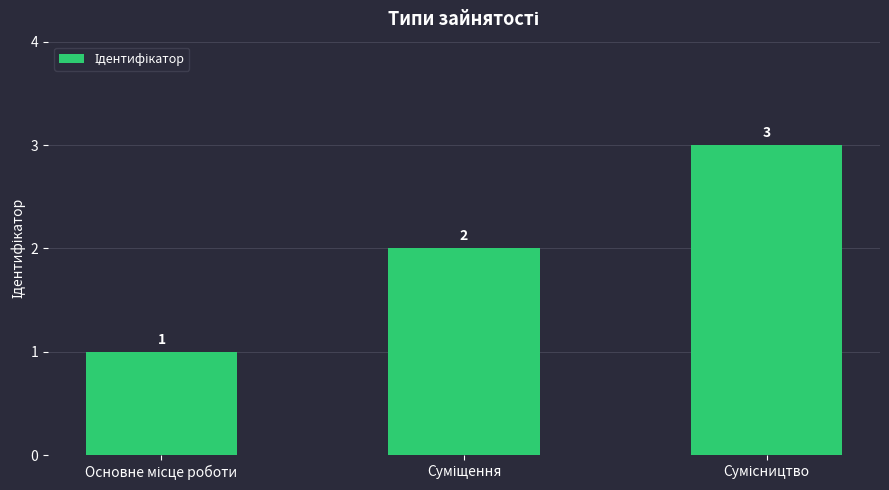

Count the values in the range 1 to 3.

3